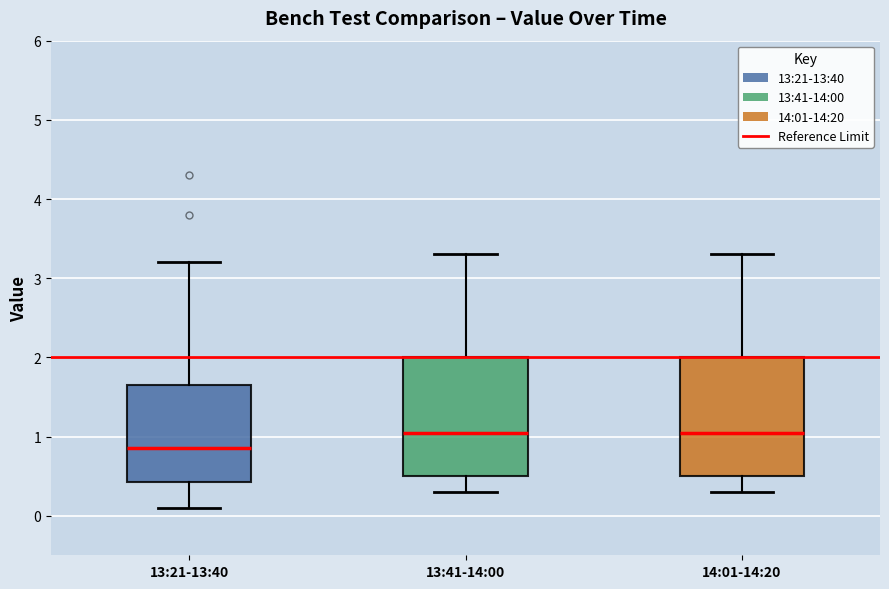

Where is the upper edge of the box for 13:21-13:40 on the y-axis? The values are not printed on the chart, so give them approximately, as read against the axis.

1.7